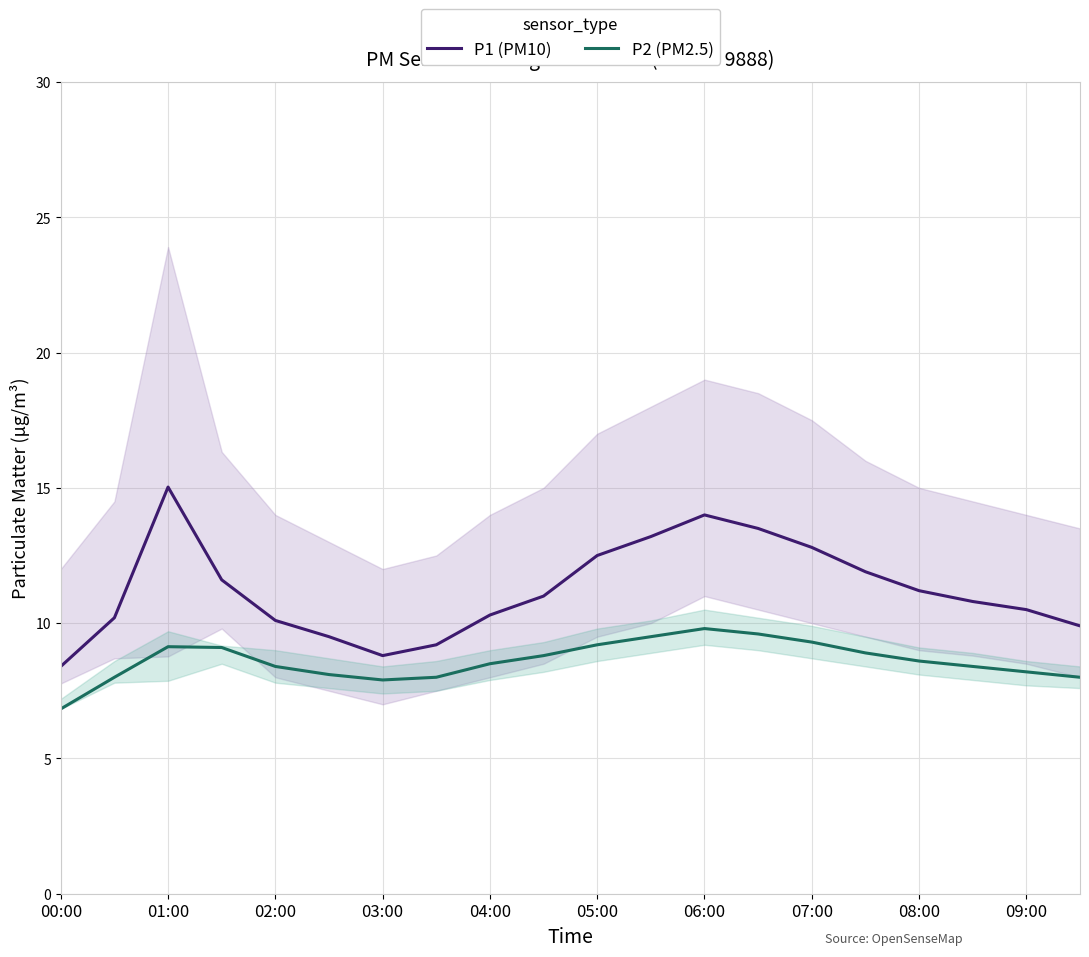

Read the P2 (PM2.5) value at 13.

9.6